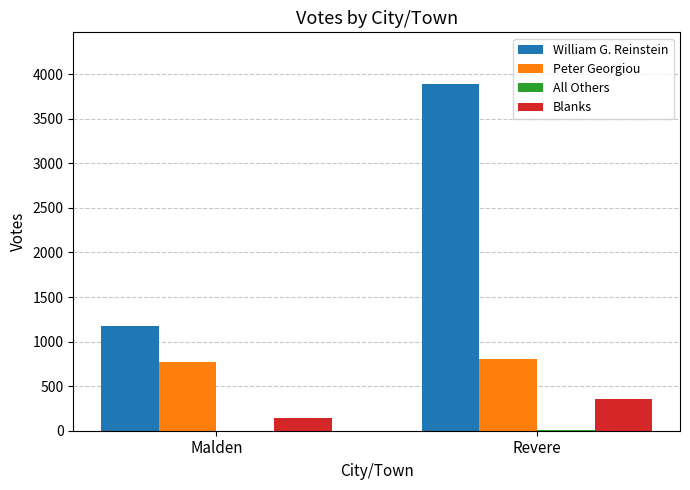

What is the total value across all series at Malden?

2090